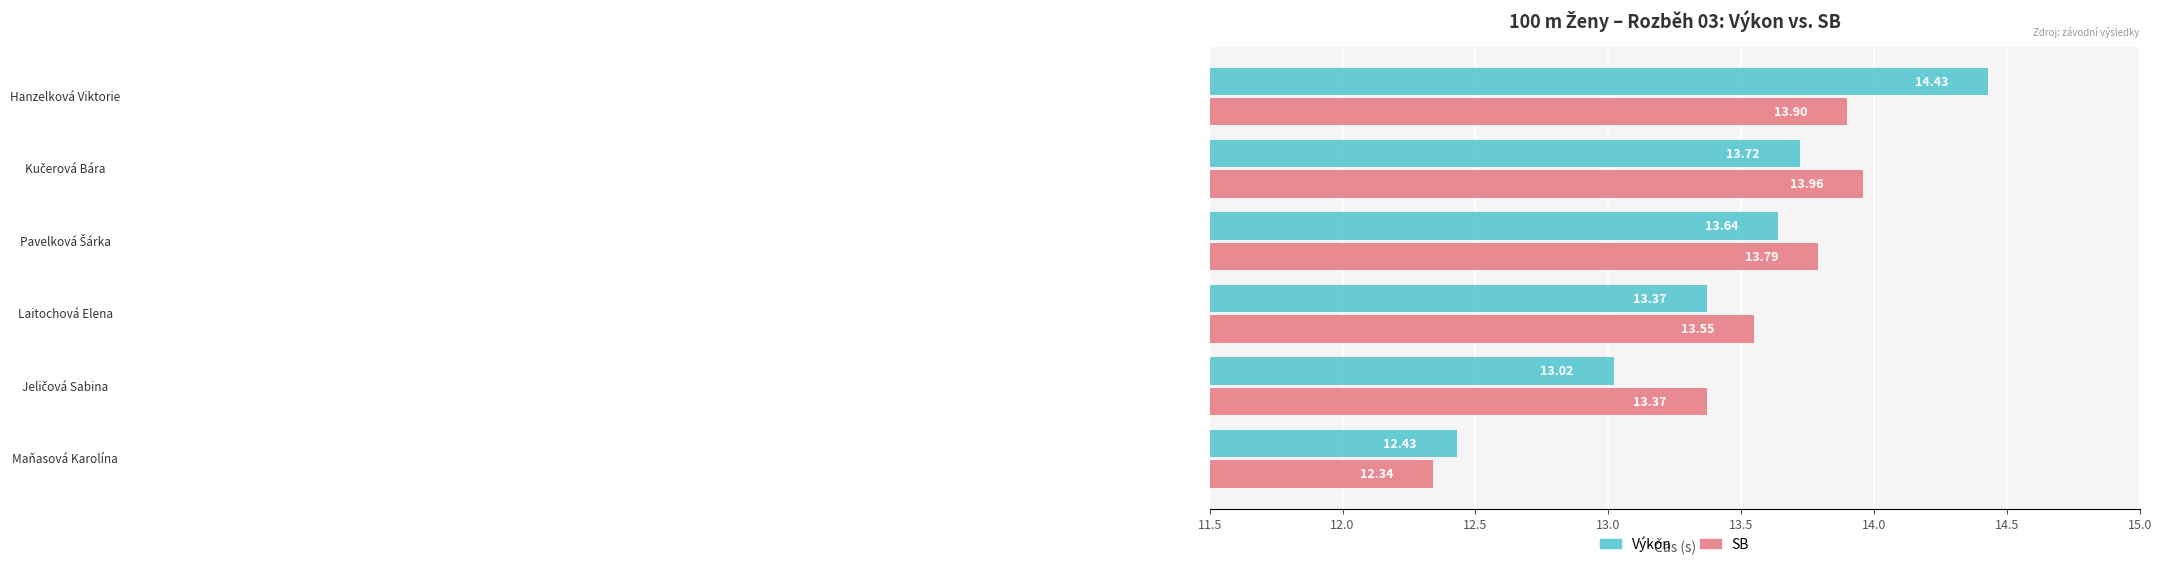

Which series has the largest total across all categories?

SB